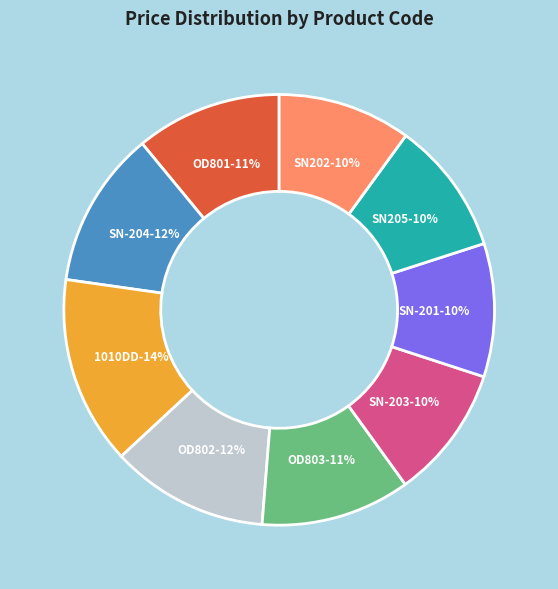

How many segments does this pie chart have?

9